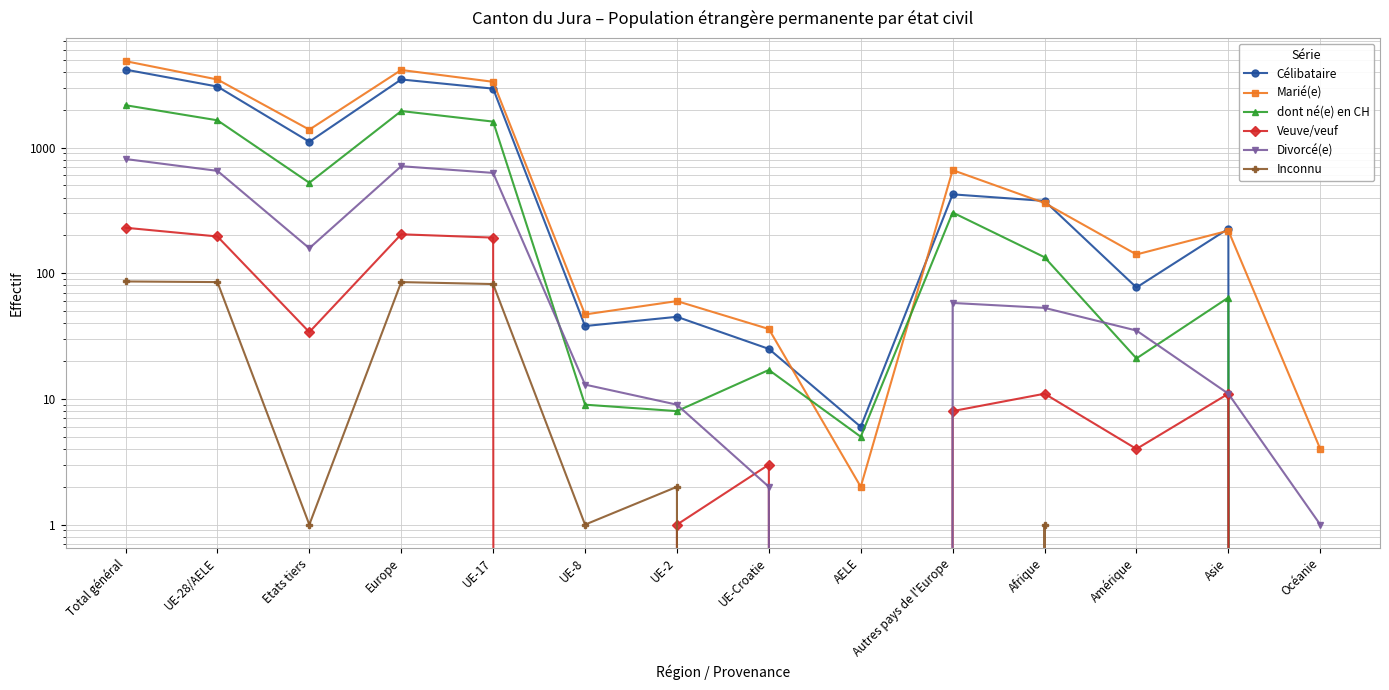

Between which two adjacent categories do dont né(e) en CH and Marié(e) first intersect?

UE-Croatie and AELE